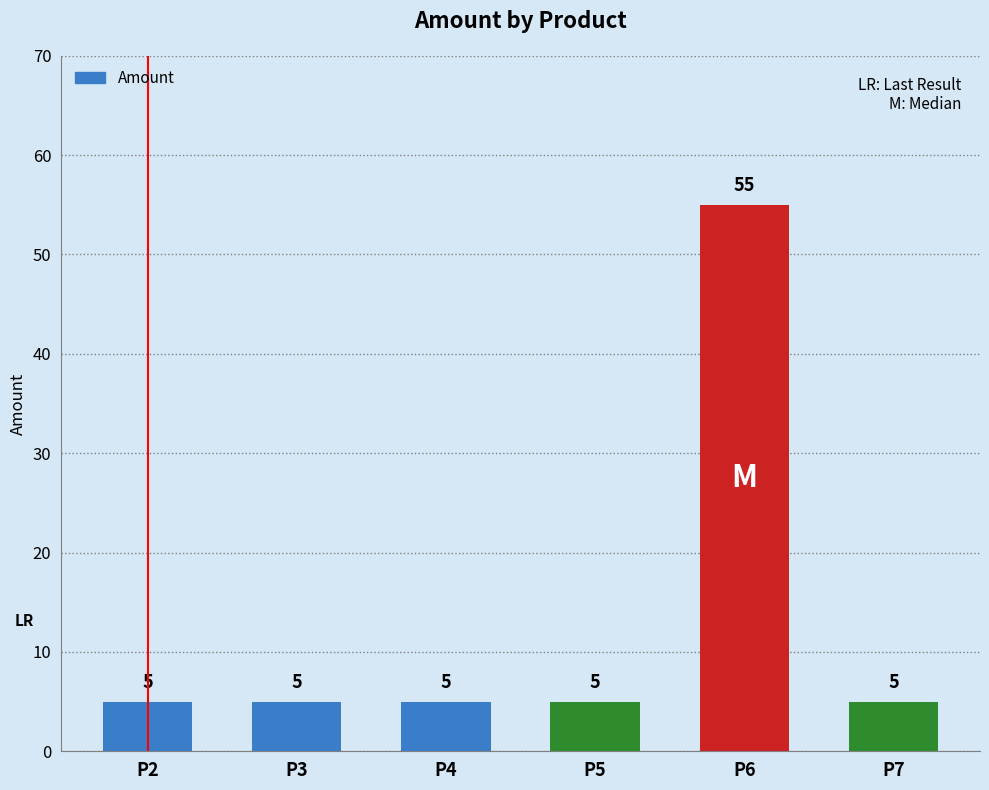

Reading left to right, transcribe all the data shown in this chart.

P2=5	P3=5	P4=5	P5=5	P6=55	P7=5